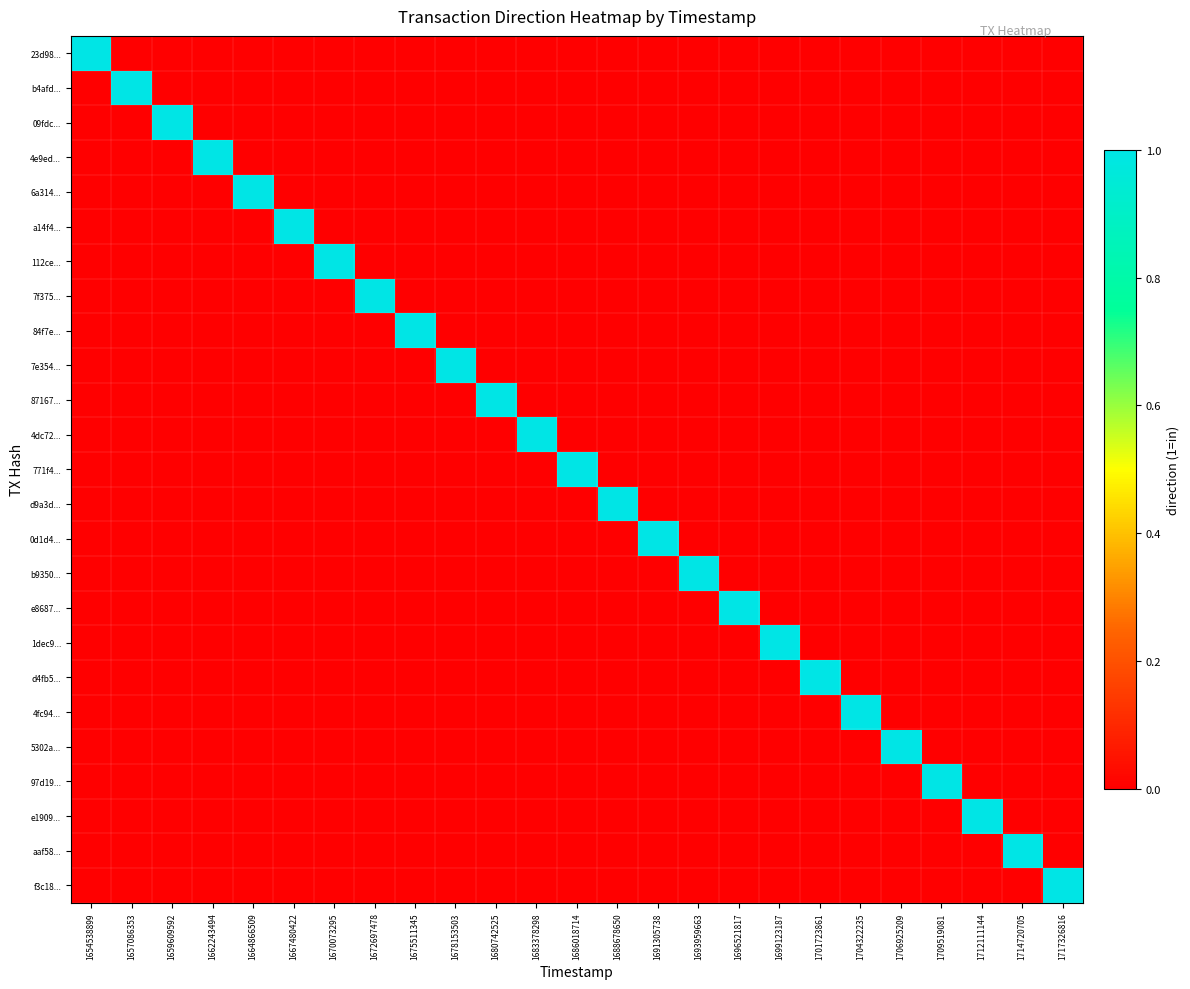

Reading left to right, what are all the values shown in this chart?

23d98...: 1654538899=1	1657086353=0	1659609592=0	1662243494=0	1664866509=0	1667480422=0	1670073295=0	1672697478=0	1675511345=0	1678153503=0	1680742525=0	1683378298=0	1686018714=0	1688678650=0	1691305738=0	1693959663=0	1696521817=0	1699123187=0	1701723861=0	1704322235=0	1706925209=0	1709519081=0	1712111144=0	1714720705=0	1717326816=0
b4afd...: 1654538899=0	1657086353=1	1659609592=0	1662243494=0	1664866509=0	1667480422=0	1670073295=0	1672697478=0	1675511345=0	1678153503=0	1680742525=0	1683378298=0	1686018714=0	1688678650=0	1691305738=0	1693959663=0	1696521817=0	1699123187=0	1701723861=0	1704322235=0	1706925209=0	1709519081=0	1712111144=0	1714720705=0	1717326816=0
09fdc...: 1654538899=0	1657086353=0	1659609592=1	1662243494=0	1664866509=0	1667480422=0	1670073295=0	1672697478=0	1675511345=0	1678153503=0	1680742525=0	1683378298=0	1686018714=0	1688678650=0	1691305738=0	1693959663=0	1696521817=0	1699123187=0	1701723861=0	1704322235=0	1706925209=0	1709519081=0	1712111144=0	1714720705=0	1717326816=0
4e9ed...: 1654538899=0	1657086353=0	1659609592=0	1662243494=1	1664866509=0	1667480422=0	1670073295=0	1672697478=0	1675511345=0	1678153503=0	1680742525=0	1683378298=0	1686018714=0	1688678650=0	1691305738=0	1693959663=0	1696521817=0	1699123187=0	1701723861=0	1704322235=0	1706925209=0	1709519081=0	1712111144=0	1714720705=0	1717326816=0
6a314...: 1654538899=0	1657086353=0	1659609592=0	1662243494=0	1664866509=1	1667480422=0	1670073295=0	1672697478=0	1675511345=0	1678153503=0	1680742525=0	1683378298=0	1686018714=0	1688678650=0	1691305738=0	1693959663=0	1696521817=0	1699123187=0	1701723861=0	1704322235=0	1706925209=0	1709519081=0	1712111144=0	1714720705=0	1717326816=0
a14f4...: 1654538899=0	1657086353=0	1659609592=0	1662243494=0	1664866509=0	1667480422=1	1670073295=0	1672697478=0	1675511345=0	1678153503=0	1680742525=0	1683378298=0	1686018714=0	1688678650=0	1691305738=0	1693959663=0	1696521817=0	1699123187=0	1701723861=0	1704322235=0	1706925209=0	1709519081=0	1712111144=0	1714720705=0	1717326816=0
112ce...: 1654538899=0	1657086353=0	1659609592=0	1662243494=0	1664866509=0	1667480422=0	1670073295=1	1672697478=0	1675511345=0	1678153503=0	1680742525=0	1683378298=0	1686018714=0	1688678650=0	1691305738=0	1693959663=0	1696521817=0	1699123187=0	1701723861=0	1704322235=0	1706925209=0	1709519081=0	1712111144=0	1714720705=0	1717326816=0
7f375...: 1654538899=0	1657086353=0	1659609592=0	1662243494=0	1664866509=0	1667480422=0	1670073295=0	1672697478=1	1675511345=0	1678153503=0	1680742525=0	1683378298=0	1686018714=0	1688678650=0	1691305738=0	1693959663=0	1696521817=0	1699123187=0	1701723861=0	1704322235=0	1706925209=0	1709519081=0	1712111144=0	1714720705=0	1717326816=0
84f7e...: 1654538899=0	1657086353=0	1659609592=0	1662243494=0	1664866509=0	1667480422=0	1670073295=0	1672697478=0	1675511345=1	1678153503=0	1680742525=0	1683378298=0	1686018714=0	1688678650=0	1691305738=0	1693959663=0	1696521817=0	1699123187=0	1701723861=0	1704322235=0	1706925209=0	1709519081=0	1712111144=0	1714720705=0	1717326816=0
7e354...: 1654538899=0	1657086353=0	1659609592=0	1662243494=0	1664866509=0	1667480422=0	1670073295=0	1672697478=0	1675511345=0	1678153503=1	1680742525=0	1683378298=0	1686018714=0	1688678650=0	1691305738=0	1693959663=0	1696521817=0	1699123187=0	1701723861=0	1704322235=0	1706925209=0	1709519081=0	1712111144=0	1714720705=0	1717326816=0
87167...: 1654538899=0	1657086353=0	1659609592=0	1662243494=0	1664866509=0	1667480422=0	1670073295=0	1672697478=0	1675511345=0	1678153503=0	1680742525=1	1683378298=0	1686018714=0	1688678650=0	1691305738=0	1693959663=0	1696521817=0	1699123187=0	1701723861=0	1704322235=0	1706925209=0	1709519081=0	1712111144=0	1714720705=0	1717326816=0
4dc72...: 1654538899=0	1657086353=0	1659609592=0	1662243494=0	1664866509=0	1667480422=0	1670073295=0	1672697478=0	1675511345=0	1678153503=0	1680742525=0	1683378298=1	1686018714=0	1688678650=0	1691305738=0	1693959663=0	1696521817=0	1699123187=0	1701723861=0	1704322235=0	1706925209=0	1709519081=0	1712111144=0	1714720705=0	1717326816=0
771f4...: 1654538899=0	1657086353=0	1659609592=0	1662243494=0	1664866509=0	1667480422=0	1670073295=0	1672697478=0	1675511345=0	1678153503=0	1680742525=0	1683378298=0	1686018714=1	1688678650=0	1691305738=0	1693959663=0	1696521817=0	1699123187=0	1701723861=0	1704322235=0	1706925209=0	1709519081=0	1712111144=0	1714720705=0	1717326816=0
d9a3d...: 1654538899=0	1657086353=0	1659609592=0	1662243494=0	1664866509=0	1667480422=0	1670073295=0	1672697478=0	1675511345=0	1678153503=0	1680742525=0	1683378298=0	1686018714=0	1688678650=1	1691305738=0	1693959663=0	1696521817=0	1699123187=0	1701723861=0	1704322235=0	1706925209=0	1709519081=0	1712111144=0	1714720705=0	1717326816=0
0d1d4...: 1654538899=0	1657086353=0	1659609592=0	1662243494=0	1664866509=0	1667480422=0	1670073295=0	1672697478=0	1675511345=0	1678153503=0	1680742525=0	1683378298=0	1686018714=0	1688678650=0	1691305738=1	1693959663=0	1696521817=0	1699123187=0	1701723861=0	1704322235=0	1706925209=0	1709519081=0	1712111144=0	1714720705=0	1717326816=0
b9350...: 1654538899=0	1657086353=0	1659609592=0	1662243494=0	1664866509=0	1667480422=0	1670073295=0	1672697478=0	1675511345=0	1678153503=0	1680742525=0	1683378298=0	1686018714=0	1688678650=0	1691305738=0	1693959663=1	1696521817=0	1699123187=0	1701723861=0	1704322235=0	1706925209=0	1709519081=0	1712111144=0	1714720705=0	1717326816=0
e8687...: 1654538899=0	1657086353=0	1659609592=0	1662243494=0	1664866509=0	1667480422=0	1670073295=0	1672697478=0	1675511345=0	1678153503=0	1680742525=0	1683378298=0	1686018714=0	1688678650=0	1691305738=0	1693959663=0	1696521817=1	1699123187=0	1701723861=0	1704322235=0	1706925209=0	1709519081=0	1712111144=0	1714720705=0	1717326816=0
1dec9...: 1654538899=0	1657086353=0	1659609592=0	1662243494=0	1664866509=0	1667480422=0	1670073295=0	1672697478=0	1675511345=0	1678153503=0	1680742525=0	1683378298=0	1686018714=0	1688678650=0	1691305738=0	1693959663=0	1696521817=0	1699123187=1	1701723861=0	1704322235=0	1706925209=0	1709519081=0	1712111144=0	1714720705=0	1717326816=0
d4fb5...: 1654538899=0	1657086353=0	1659609592=0	1662243494=0	1664866509=0	1667480422=0	1670073295=0	1672697478=0	1675511345=0	1678153503=0	1680742525=0	1683378298=0	1686018714=0	1688678650=0	1691305738=0	1693959663=0	1696521817=0	1699123187=0	1701723861=1	1704322235=0	1706925209=0	1709519081=0	1712111144=0	1714720705=0	1717326816=0
4fc94...: 1654538899=0	1657086353=0	1659609592=0	1662243494=0	1664866509=0	1667480422=0	1670073295=0	1672697478=0	1675511345=0	1678153503=0	1680742525=0	1683378298=0	1686018714=0	1688678650=0	1691305738=0	1693959663=0	1696521817=0	1699123187=0	1701723861=0	1704322235=1	1706925209=0	1709519081=0	1712111144=0	1714720705=0	1717326816=0
5302a...: 1654538899=0	1657086353=0	1659609592=0	1662243494=0	1664866509=0	1667480422=0	1670073295=0	1672697478=0	1675511345=0	1678153503=0	1680742525=0	1683378298=0	1686018714=0	1688678650=0	1691305738=0	1693959663=0	1696521817=0	1699123187=0	1701723861=0	1704322235=0	1706925209=1	1709519081=0	1712111144=0	1714720705=0	1717326816=0
97d19...: 1654538899=0	1657086353=0	1659609592=0	1662243494=0	1664866509=0	1667480422=0	1670073295=0	1672697478=0	1675511345=0	1678153503=0	1680742525=0	1683378298=0	1686018714=0	1688678650=0	1691305738=0	1693959663=0	1696521817=0	1699123187=0	1701723861=0	1704322235=0	1706925209=0	1709519081=1	1712111144=0	1714720705=0	1717326816=0
e1909...: 1654538899=0	1657086353=0	1659609592=0	1662243494=0	1664866509=0	1667480422=0	1670073295=0	1672697478=0	1675511345=0	1678153503=0	1680742525=0	1683378298=0	1686018714=0	1688678650=0	1691305738=0	1693959663=0	1696521817=0	1699123187=0	1701723861=0	1704322235=0	1706925209=0	1709519081=0	1712111144=1	1714720705=0	1717326816=0
aaf58...: 1654538899=0	1657086353=0	1659609592=0	1662243494=0	1664866509=0	1667480422=0	1670073295=0	1672697478=0	1675511345=0	1678153503=0	1680742525=0	1683378298=0	1686018714=0	1688678650=0	1691305738=0	1693959663=0	1696521817=0	1699123187=0	1701723861=0	1704322235=0	1706925209=0	1709519081=0	1712111144=0	1714720705=1	1717326816=0
f3c18...: 1654538899=0	1657086353=0	1659609592=0	1662243494=0	1664866509=0	1667480422=0	1670073295=0	1672697478=0	1675511345=0	1678153503=0	1680742525=0	1683378298=0	1686018714=0	1688678650=0	1691305738=0	1693959663=0	1696521817=0	1699123187=0	1701723861=0	1704322235=0	1706925209=0	1709519081=0	1712111144=0	1714720705=0	1717326816=1